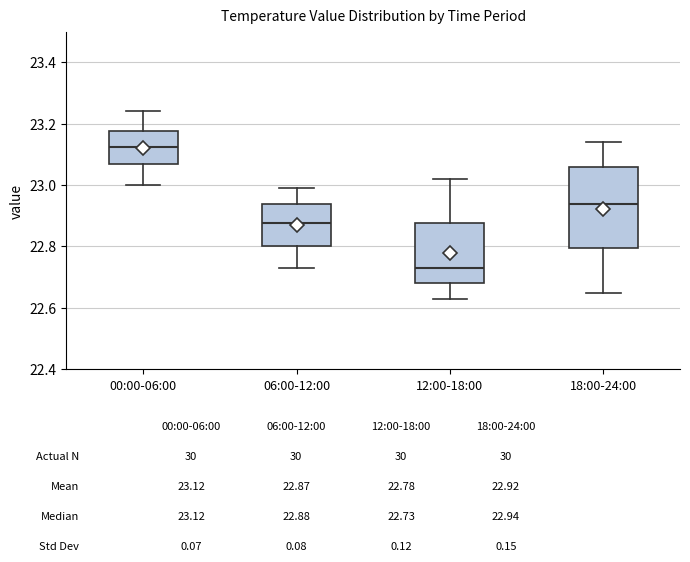

Which box has the lowest median line?

12:00-18:00